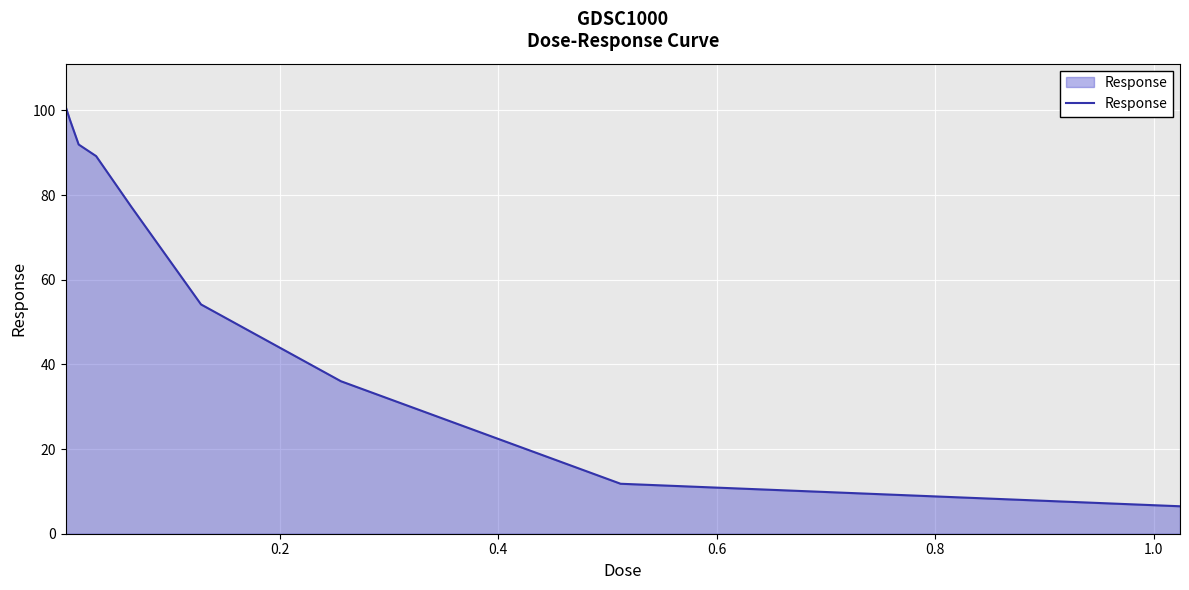

What is the difference between the maximum and minimum values?

94.5